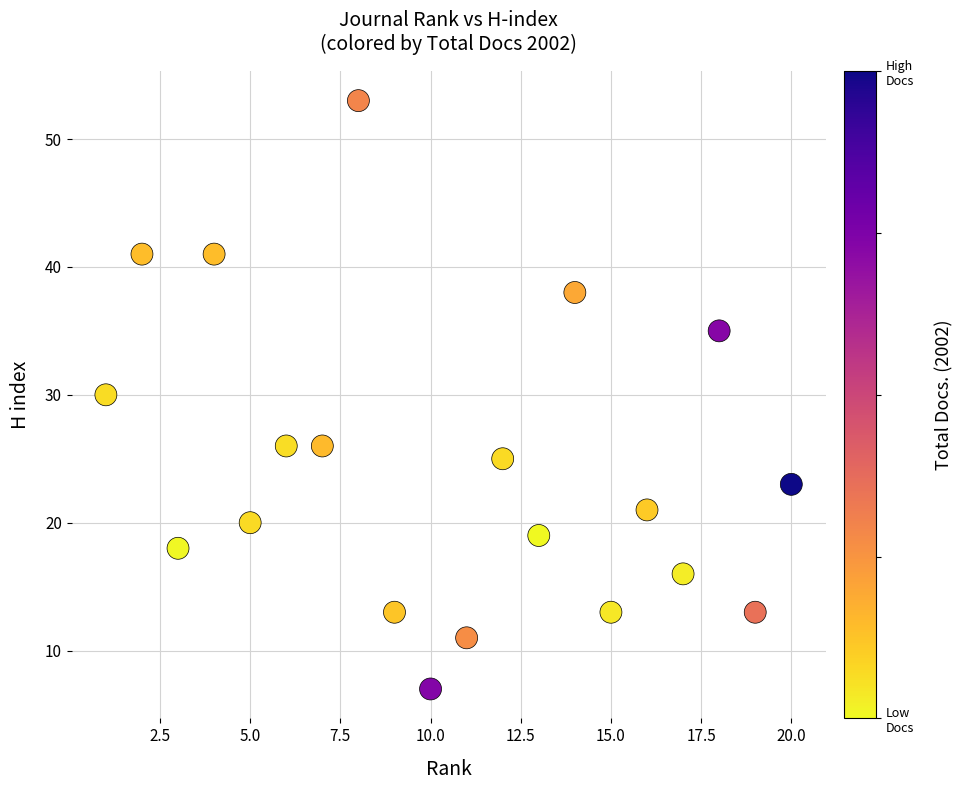

What is the range of X values (max minus min)?

19